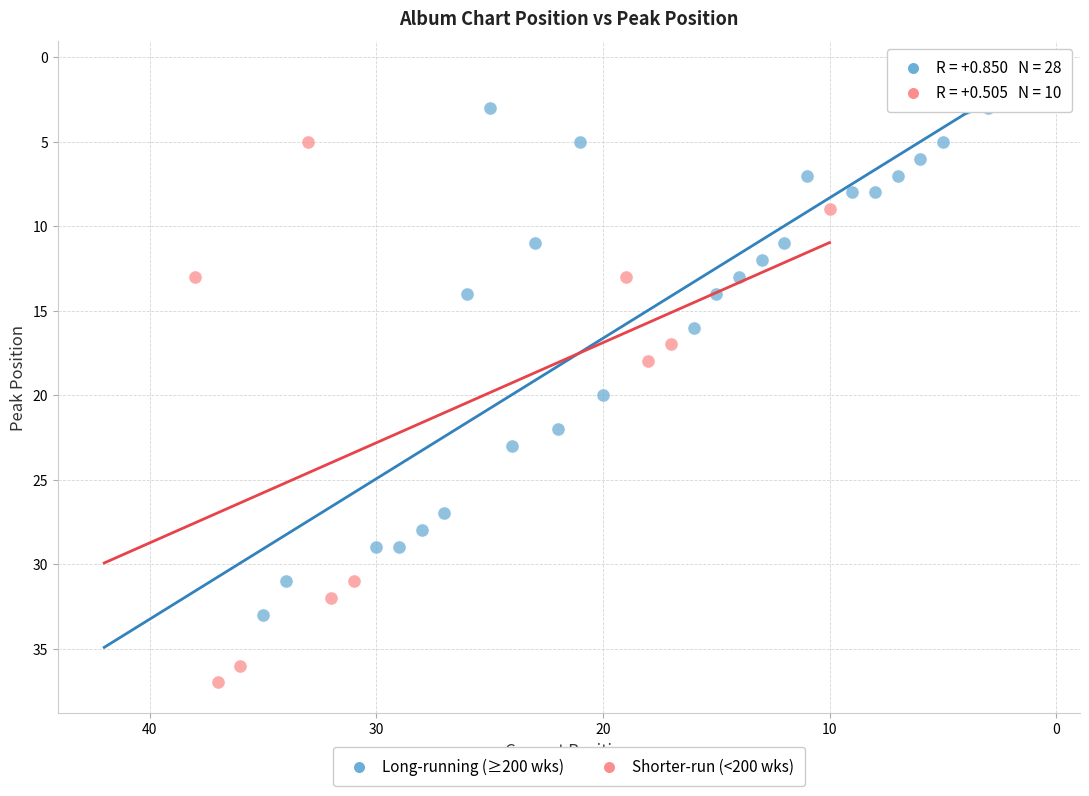

Which series reaches the maximum Y coordinate?

Shorter-run (<200 wks)